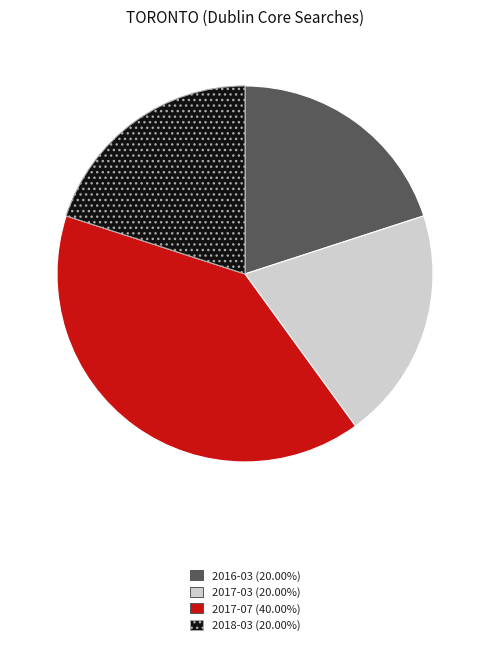

Does any single category account for the majority?

No